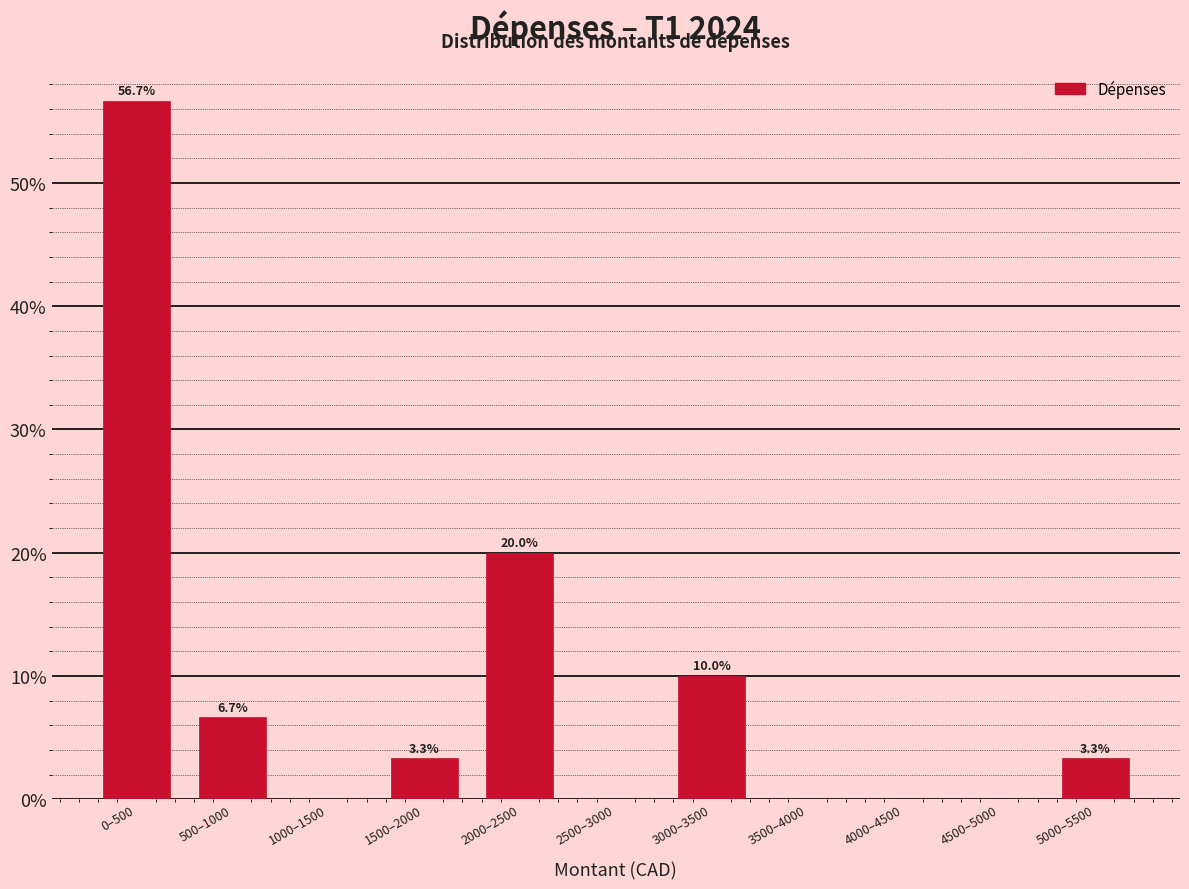

Reading left to right, list all the values displayed in this chart.

0–500=56.7	500–1000=6.7	1000–1500=0.0	1500–2000=3.3	2000–2500=20.0	2500–3000=0.0	3000–3500=10.0	3500–4000=0.0	4000–4500=0.0	4500–5000=0.0	5000–5500=3.3